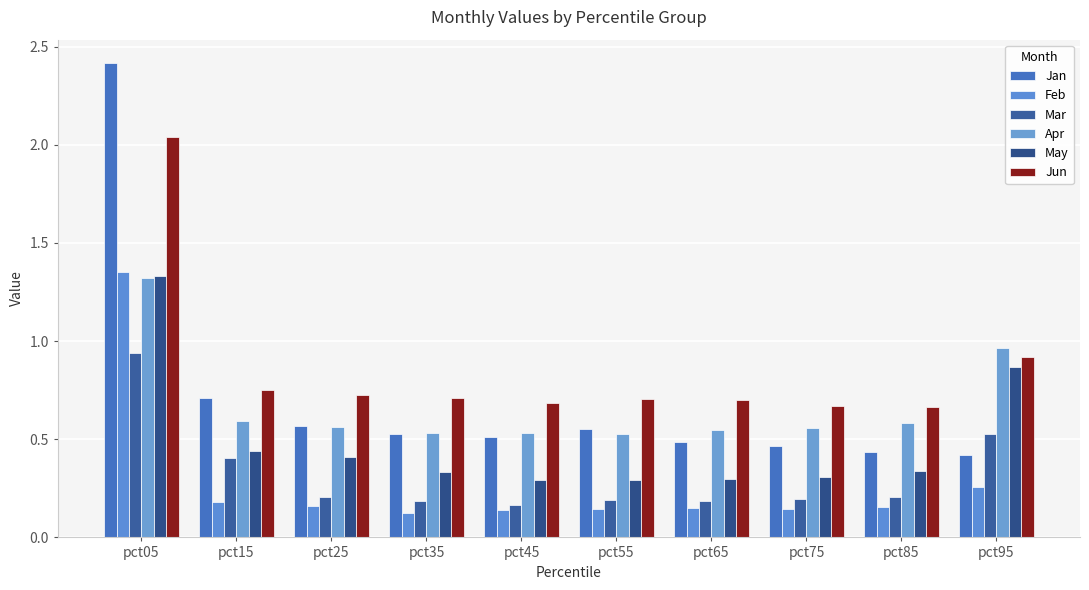

Which series has the largest range (max minus min)?

Jan